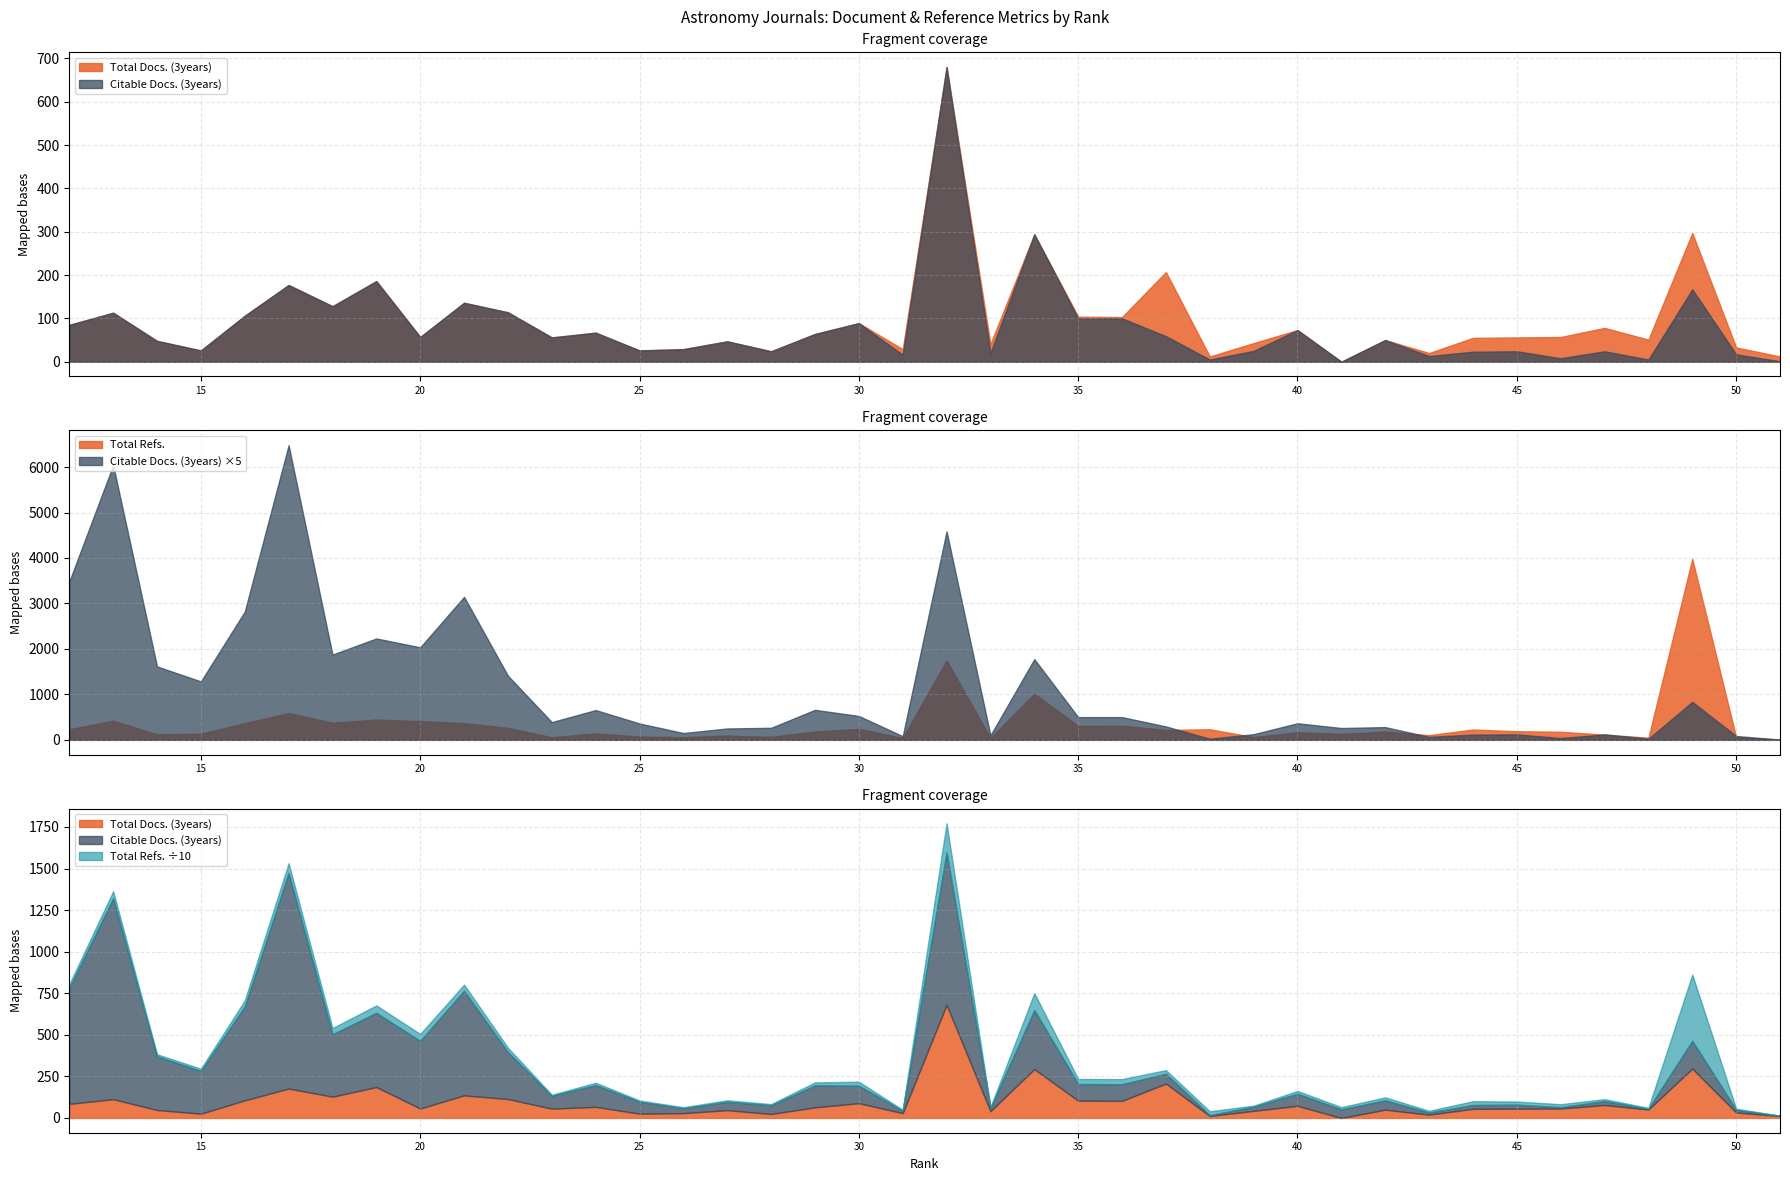

At which label is Total Docs. (3years) closest to 340?

49